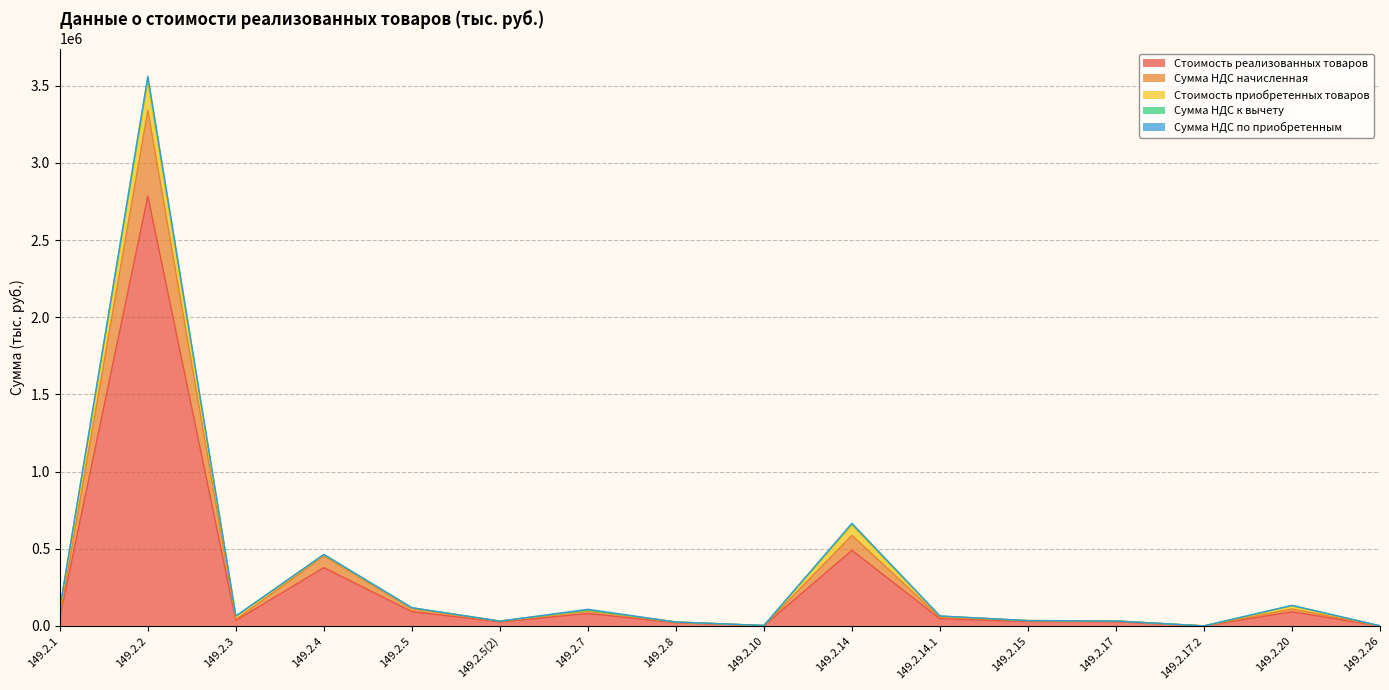

What are all the series names shown in the legend?

Стоимость реализованных товаров, Сумма НДС начисленная, Стоимость приобретенных товаров, Сумма НДС к вычету, Сумма НДС по приобретенным